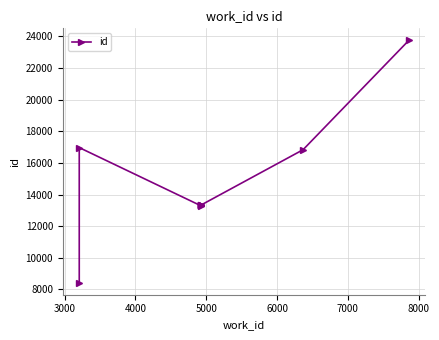

True or false: the data has more than 2 interior local peaks.

False